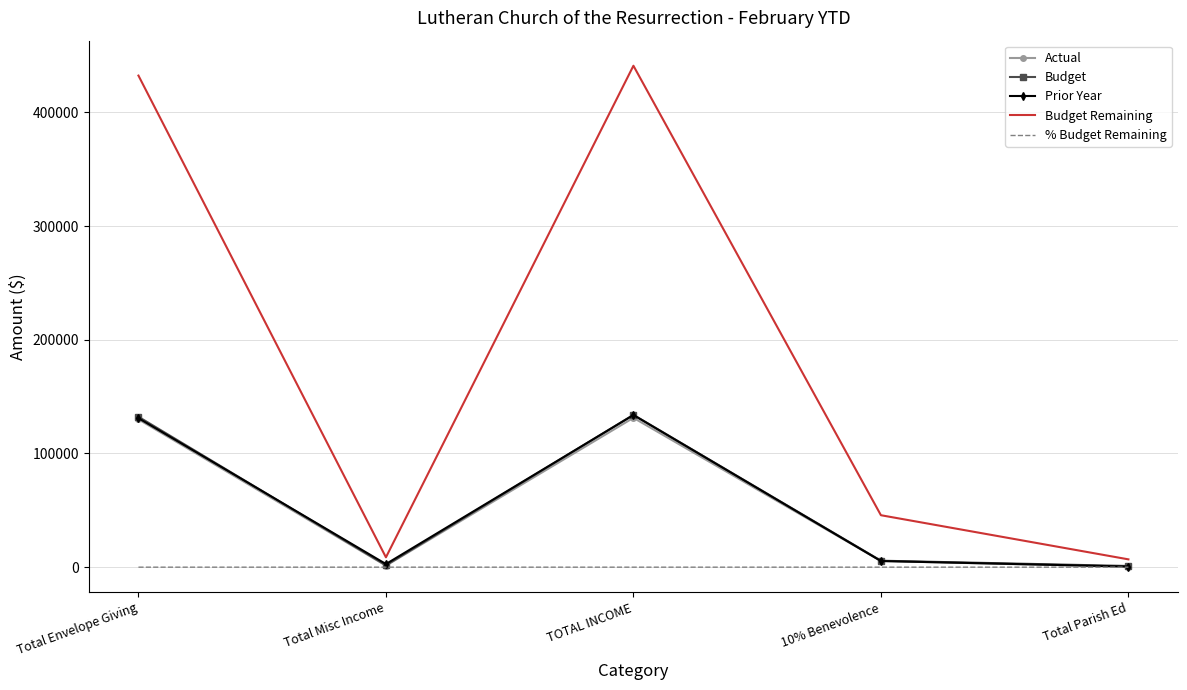

Which category has the highest value across all series?

TOTAL INCOME